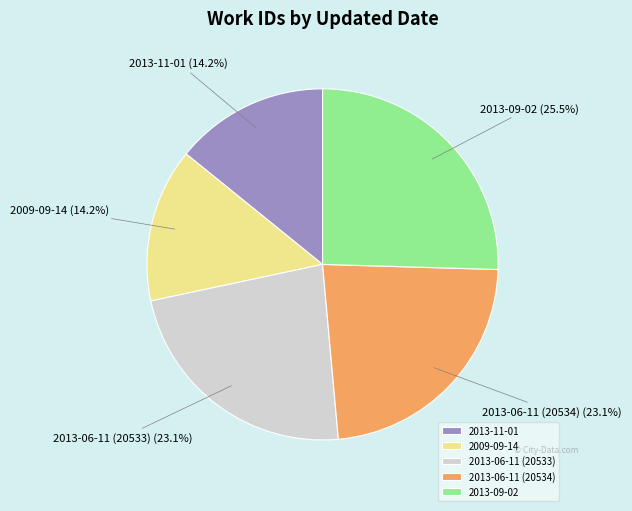

To the nearest percent, what portion does 2013-11-01 represent?

14%